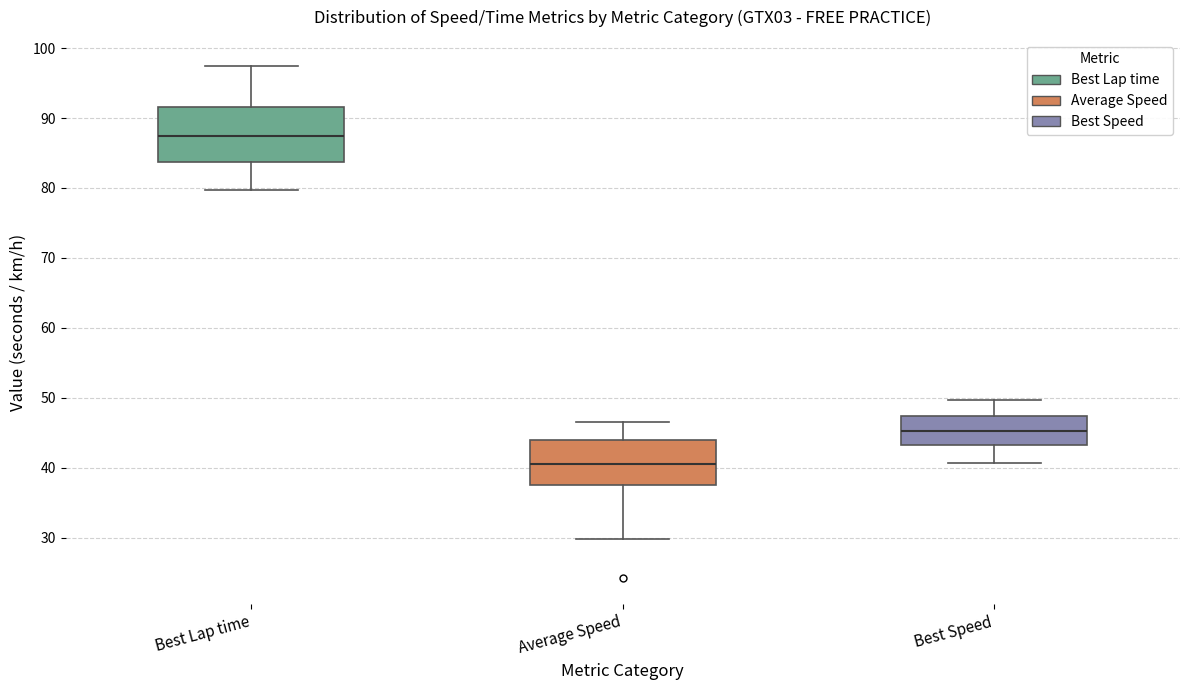

Comparing the boxes themselves (not the whiskers), which one is the tallest?

Best Lap time